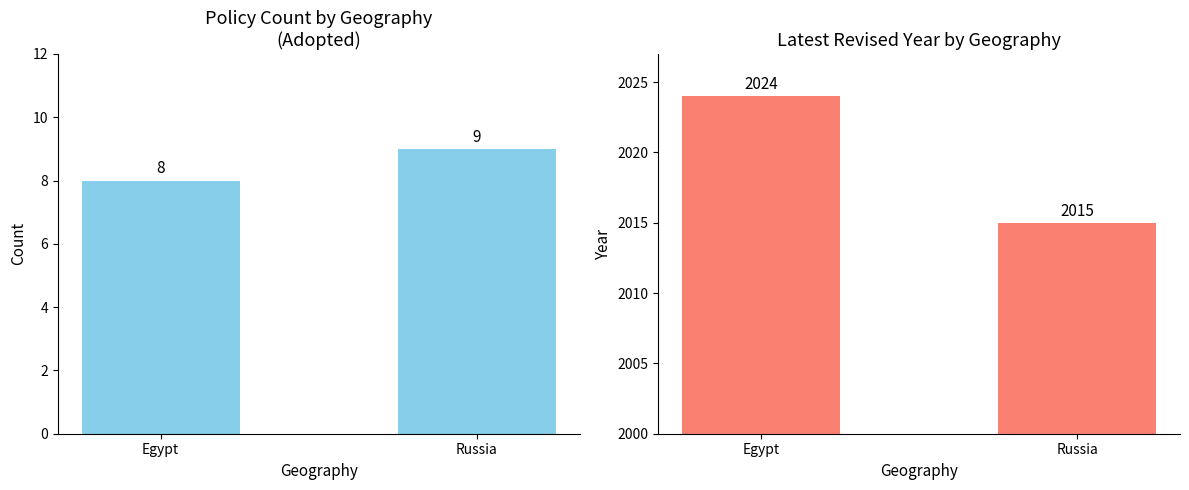

Which series has the largest total across all categories?

Max Revised Year